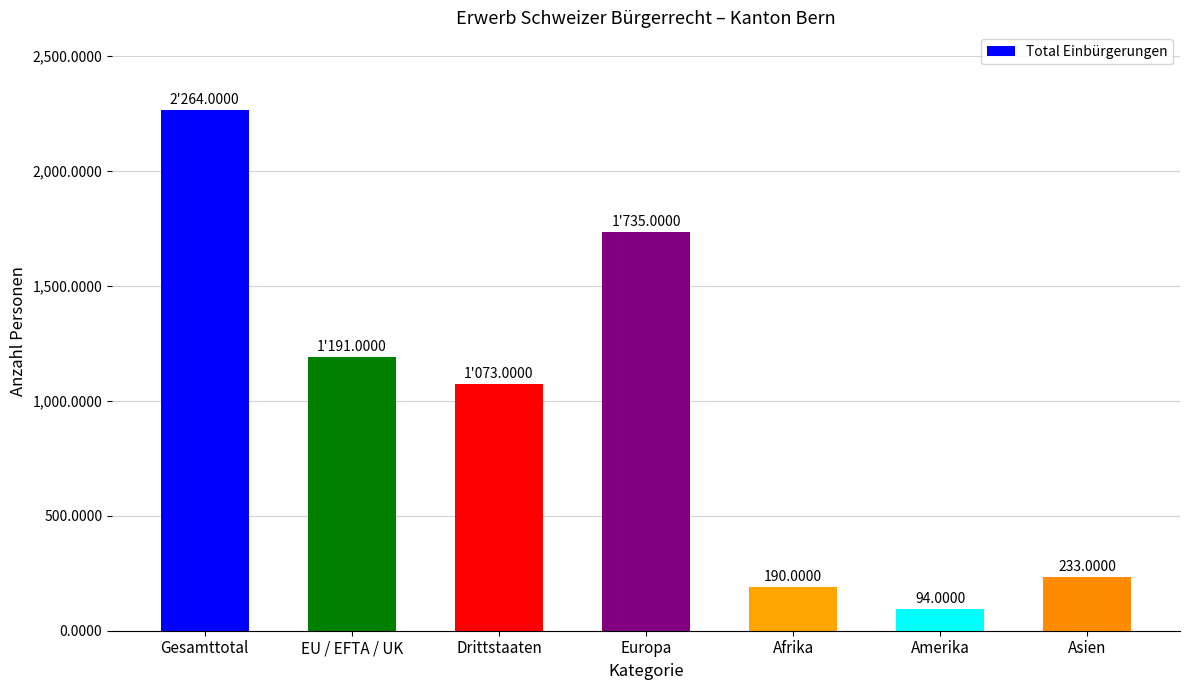

Are the bars grouped side by side (vs. stacked)?

No